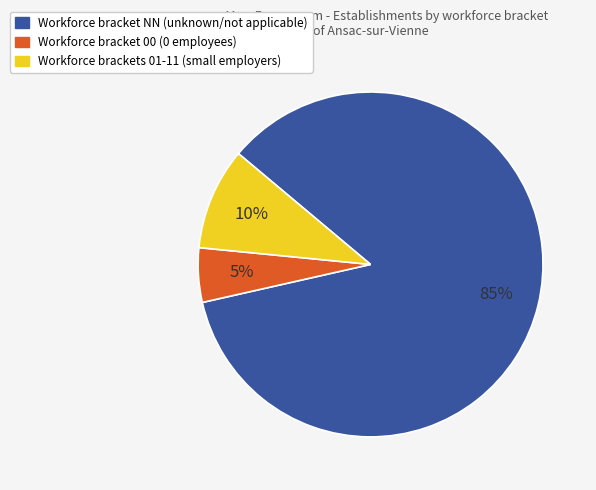

Is there a majority slice in this chart?

Yes